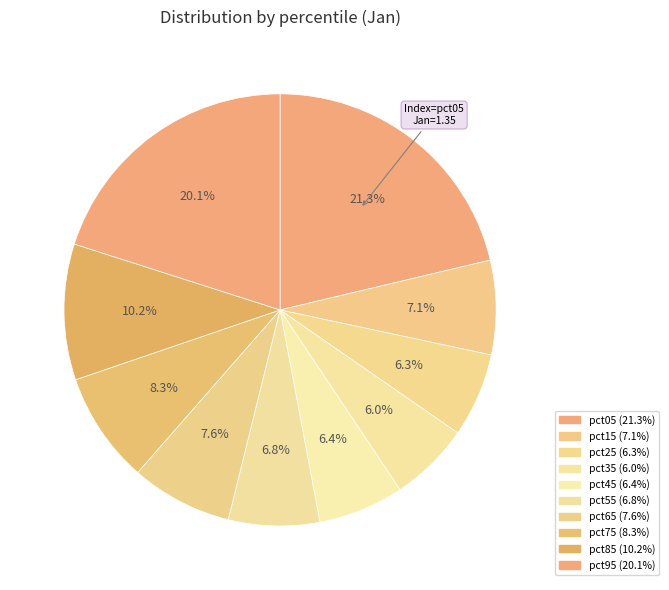

To the nearest percent, what portion does pct85 represent?

10%